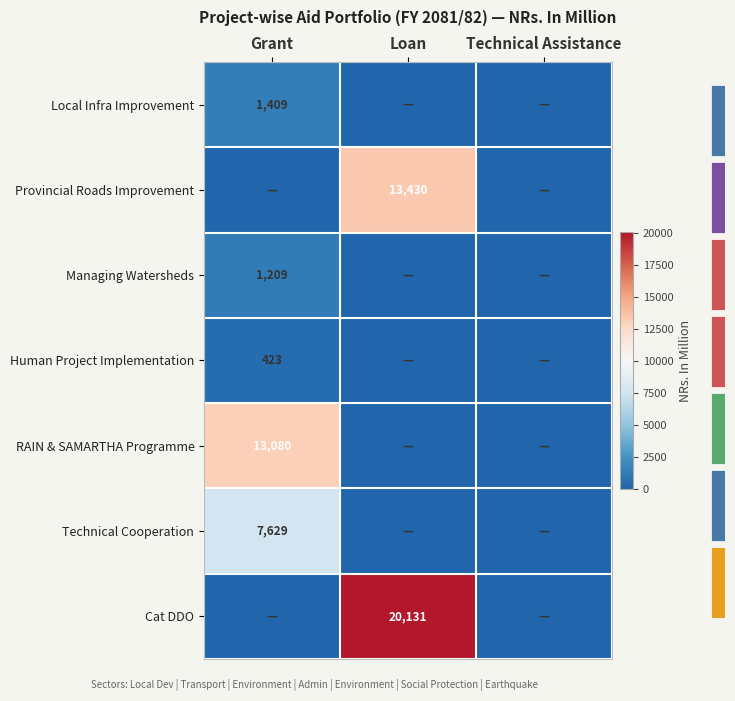

Is it true that Cat DDO equals 20131 at Loan?

True